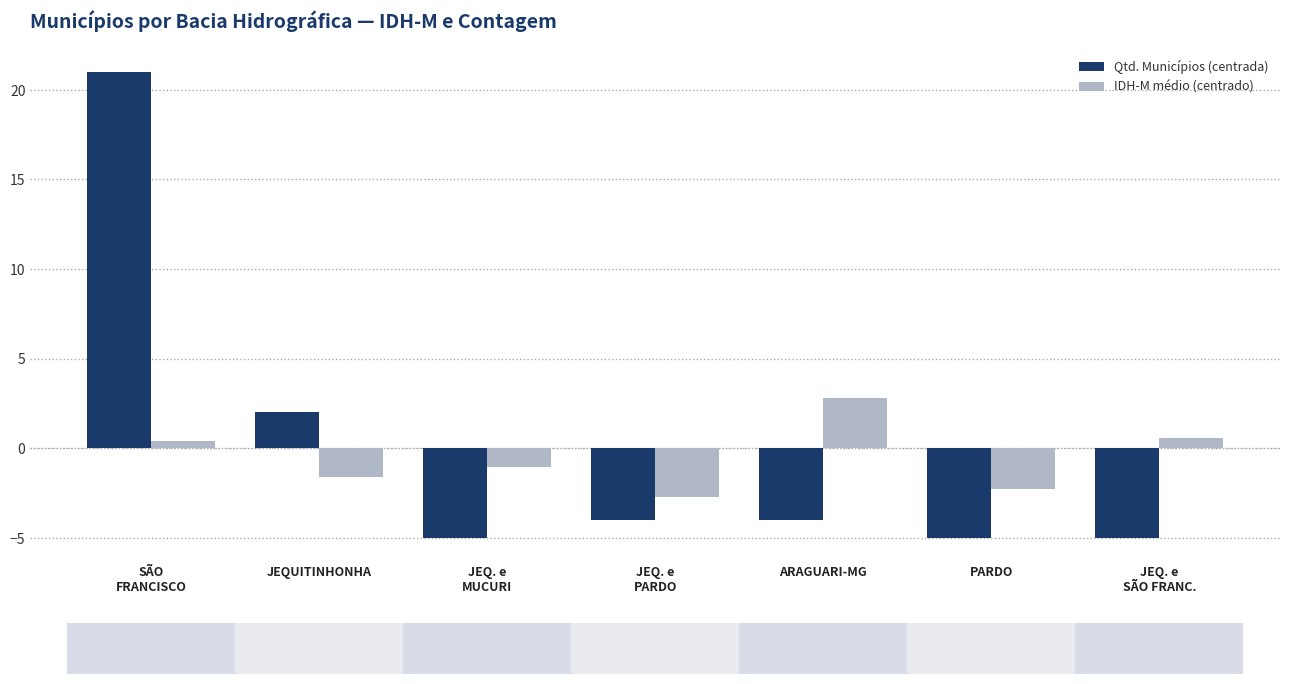

Is it true that Qtd. Municípios (centrada) equals -6.9 at PARDO?

False